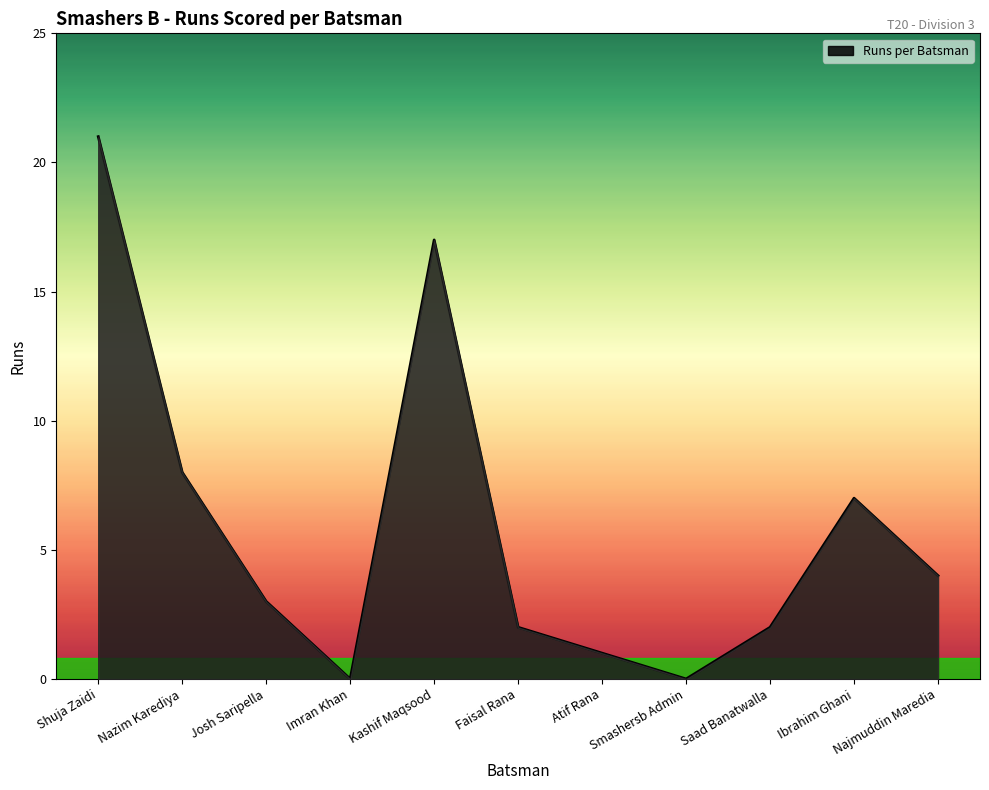

What is the sum of all values?

65